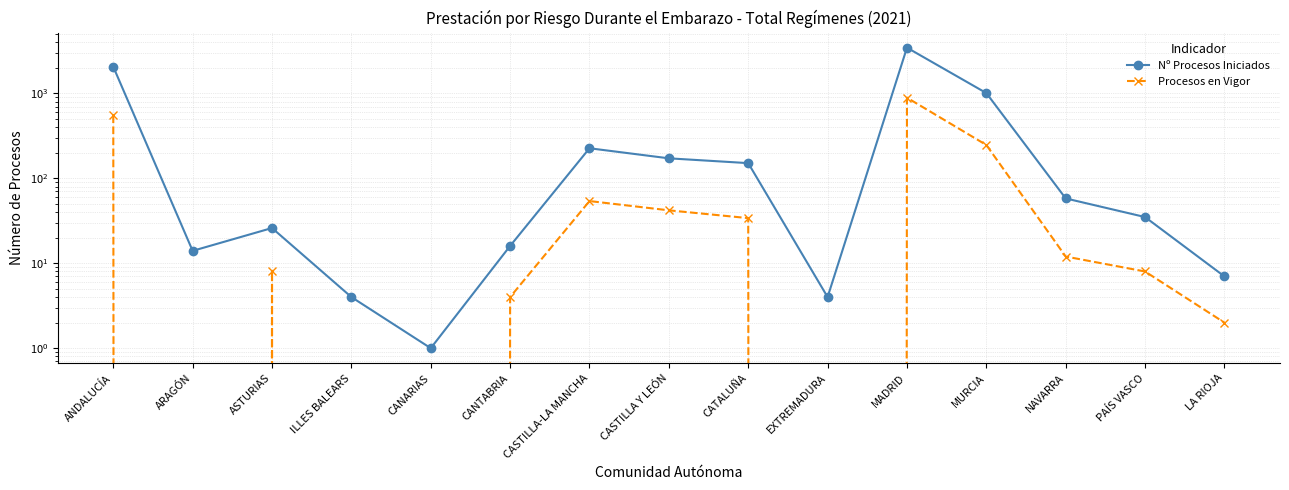

How many values in the Procesos en Vigor series are below 8?

6